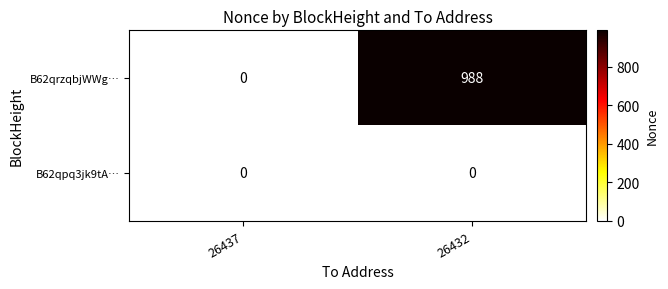

Reading left to right, list all the values displayed in this chart.

B62qrzqbjWWg…: 26437=0	26432=988
B62qpq3jk9tA…: 26437=0	26432=0